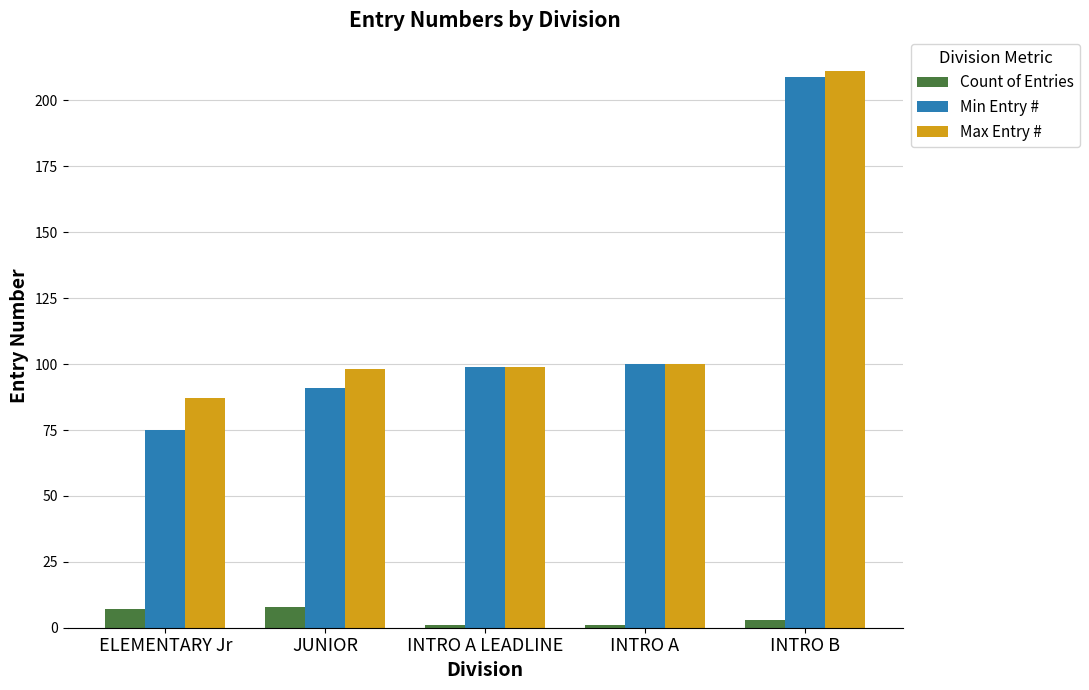

Are the bars grouped side by side (vs. stacked)?

Yes